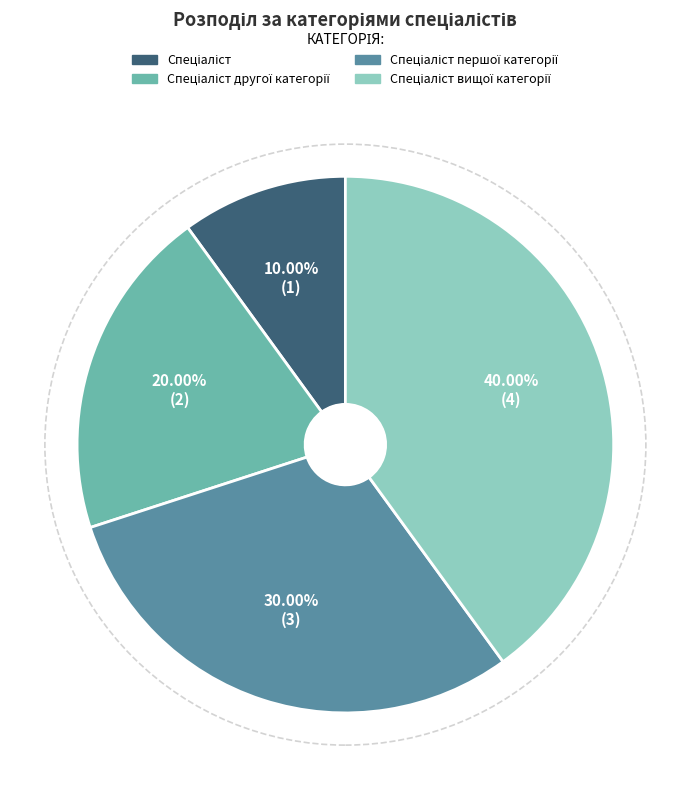

Is there any slice that represents more than half of the pie?

No